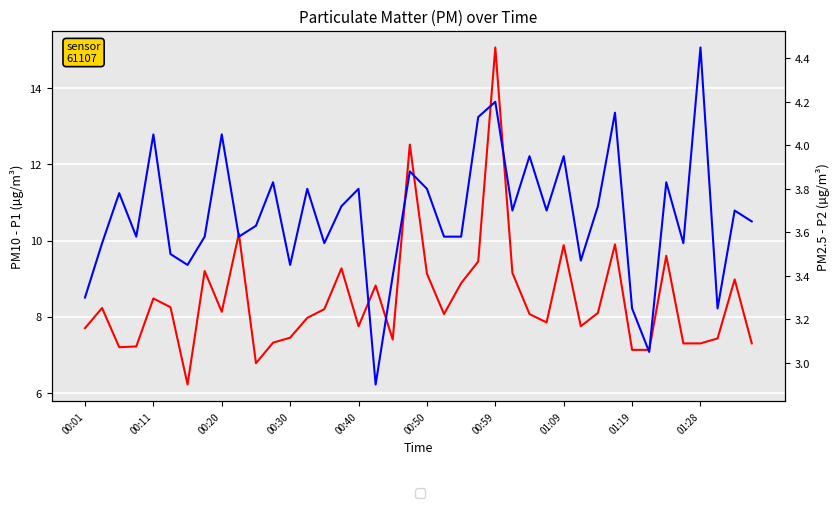

Reading left to right, list all the values displayed in this chart.

P1: 7.7	8.2	7.2	7.2	8.5	8.2	6.2	9.2	8.1	10.2	6.8	7.3	7.5	8.0	8.2	9.3	7.8	8.8	7.4	12.5	9.1	8.1	8.9	9.4	15.1	9.2	8.1	7.8	9.9	7.8	8.1	9.9	7.1	7.1	9.6	7.3	7.3	7.4	9.0	7.3
P2: 3.3	3.5	3.8	3.6	4.0	3.5	3.5	3.6	4.0	3.6	3.6	3.8	3.5	3.8	3.5	3.7	3.8	2.9	3.4	3.9	3.8	3.6	3.6	4.1	4.2	3.7	4.0	3.7	4.0	3.5	3.7	4.2	3.2	3.0	3.8	3.5	4.5	3.2	3.7	3.6